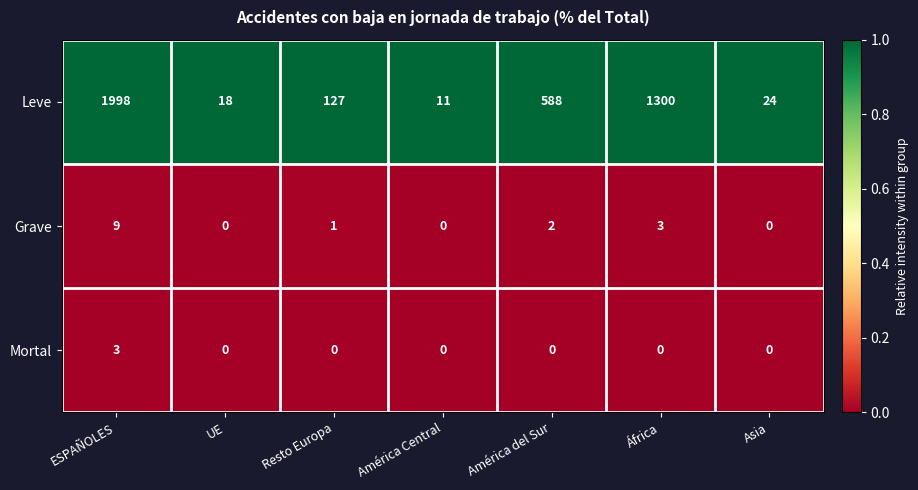

True or false: Leve has a value of 24 at UE.

False